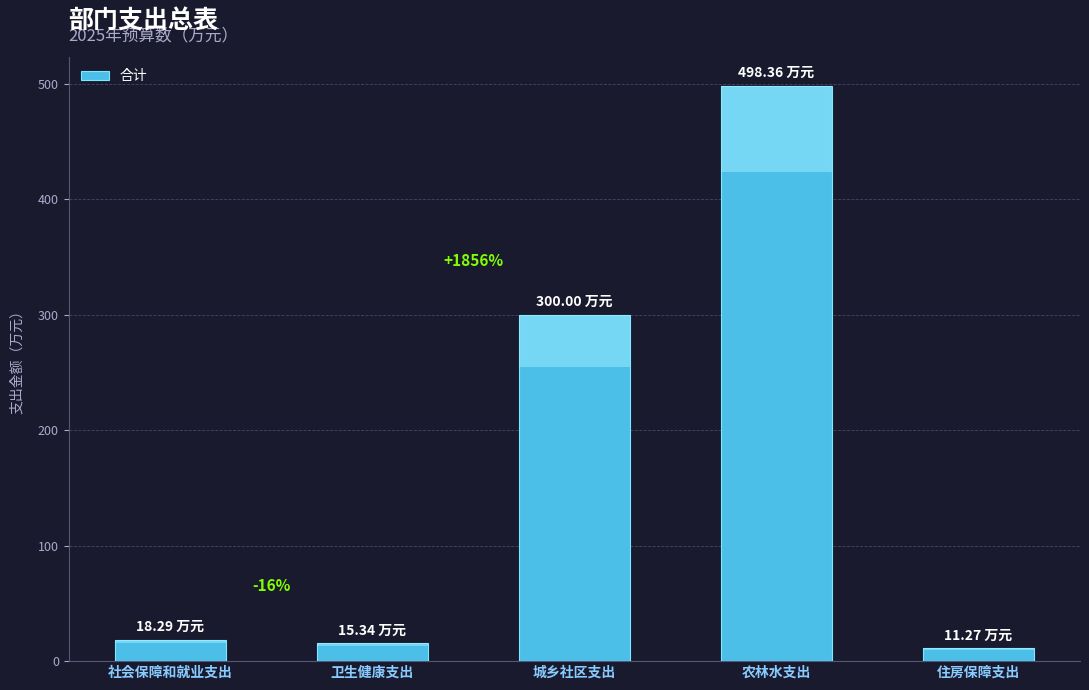

What is the average value?

168.7